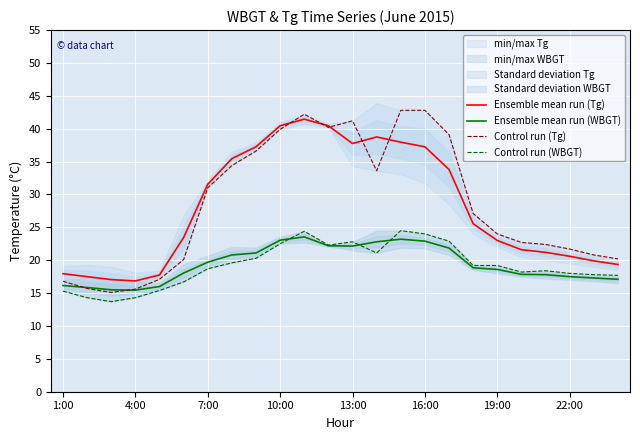

True or false: Ensemble mean run (Tg) and Ensemble mean run (WBGT) cross at least once.

False